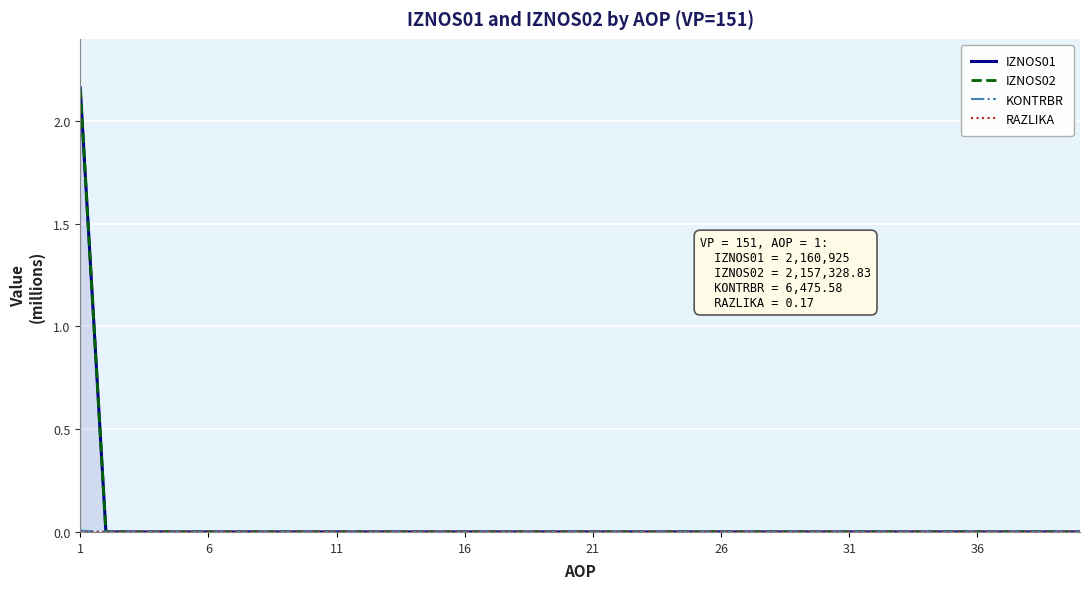

At which label is KONTRBR closest to 0?

6